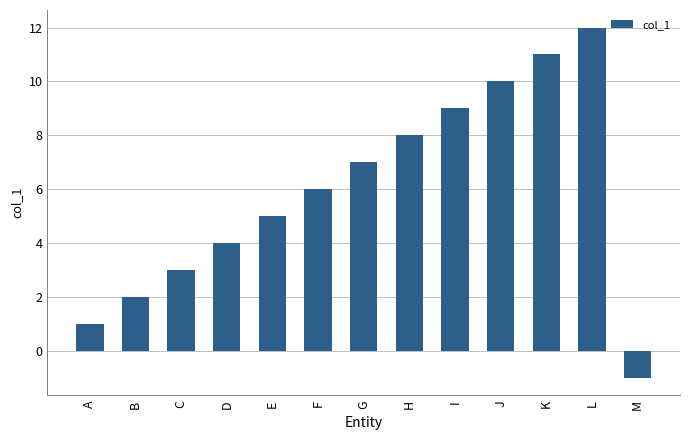

Which label corresponds to the smallest value in the chart?

M